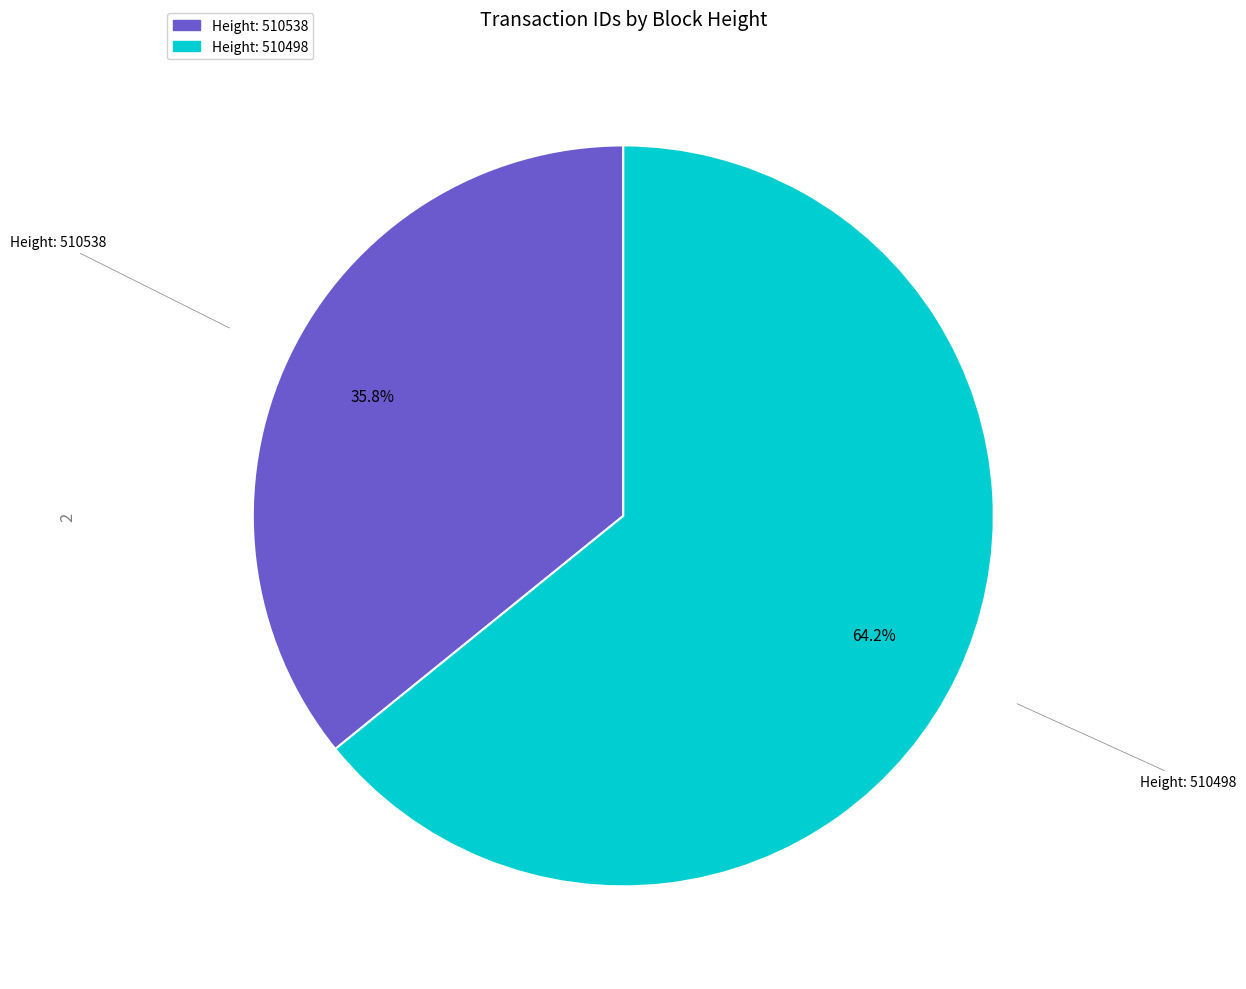

How many slices are in this pie chart?

2